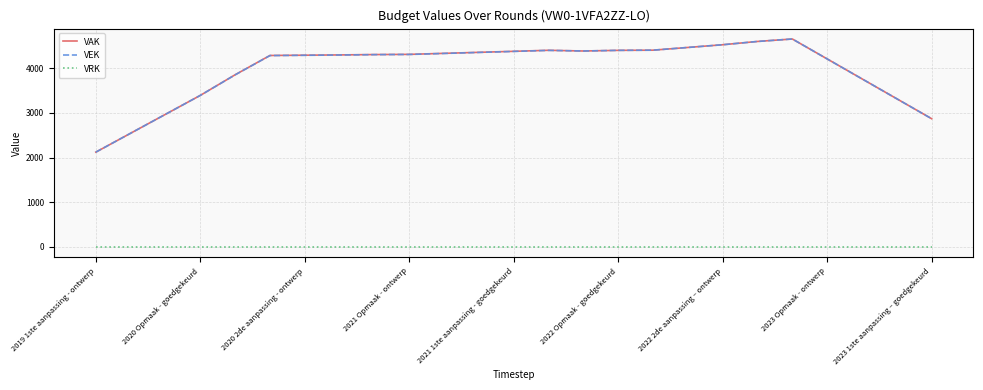

Count the number of categories in the chart.

25